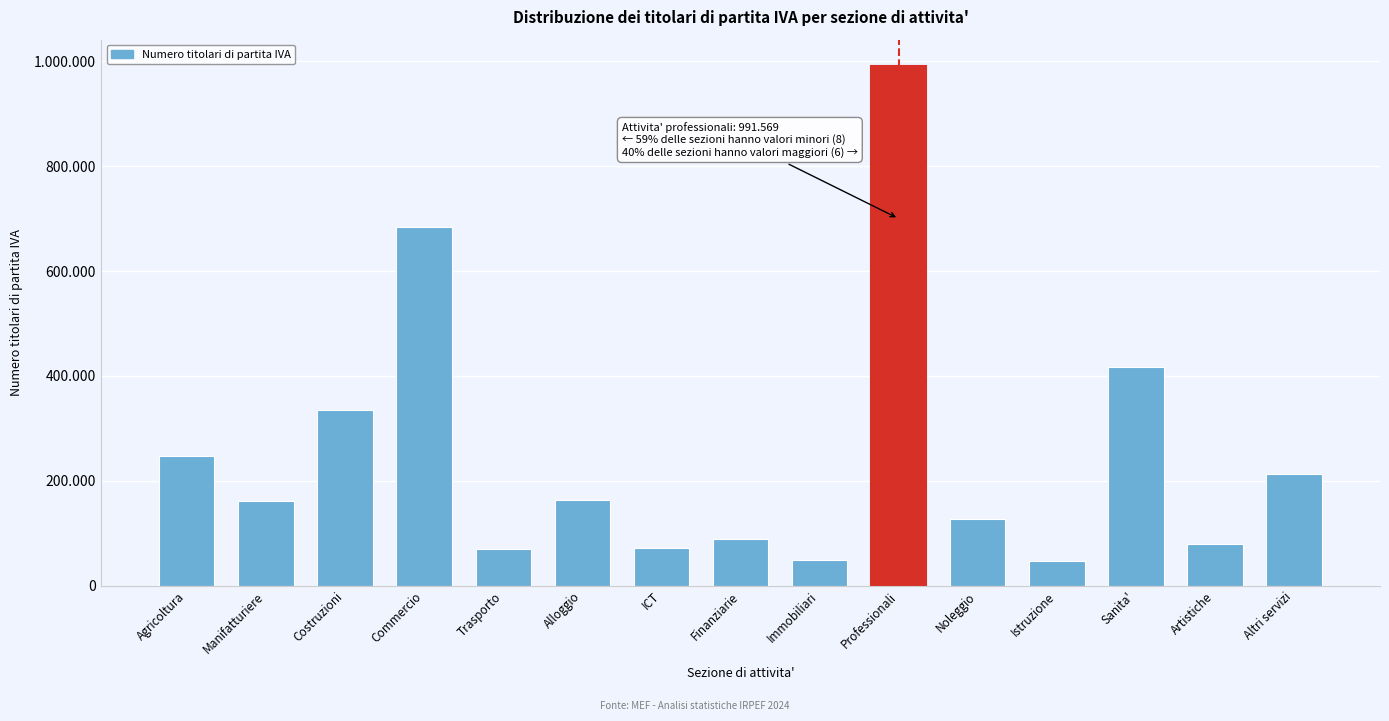

Does the chart contain any negative values?

No